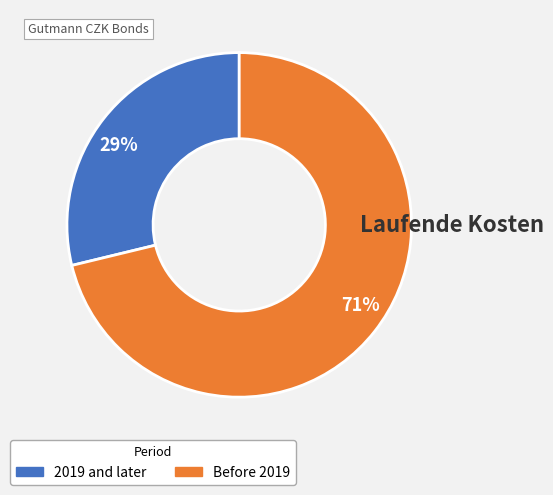

Approximately how many times larger is the value at 29% compared to 71%?

0.4